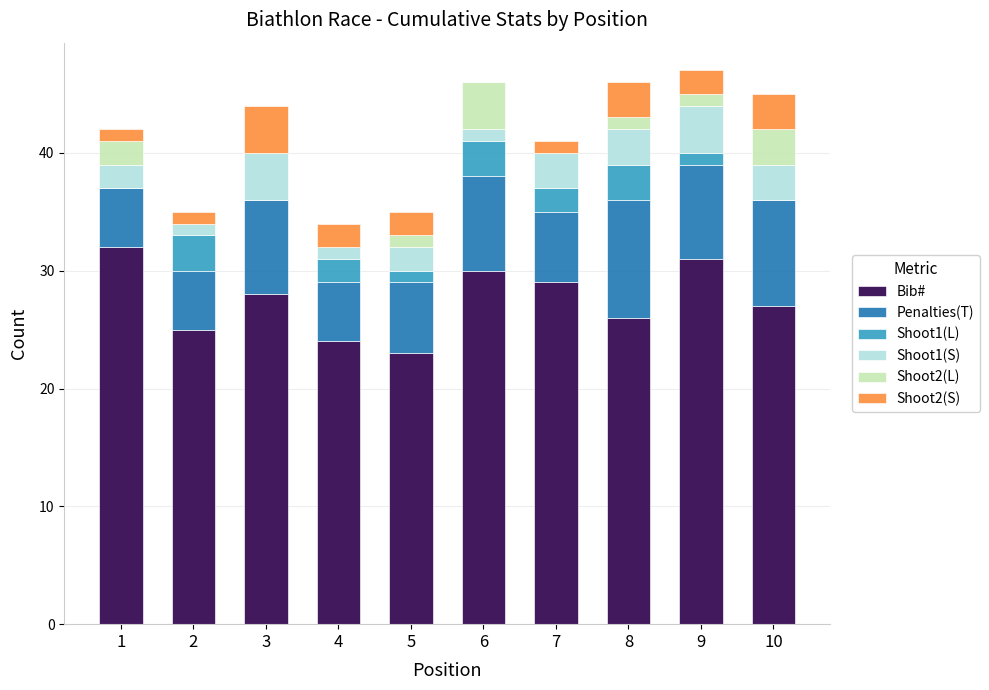

What is the average value of the Bib# series?

28